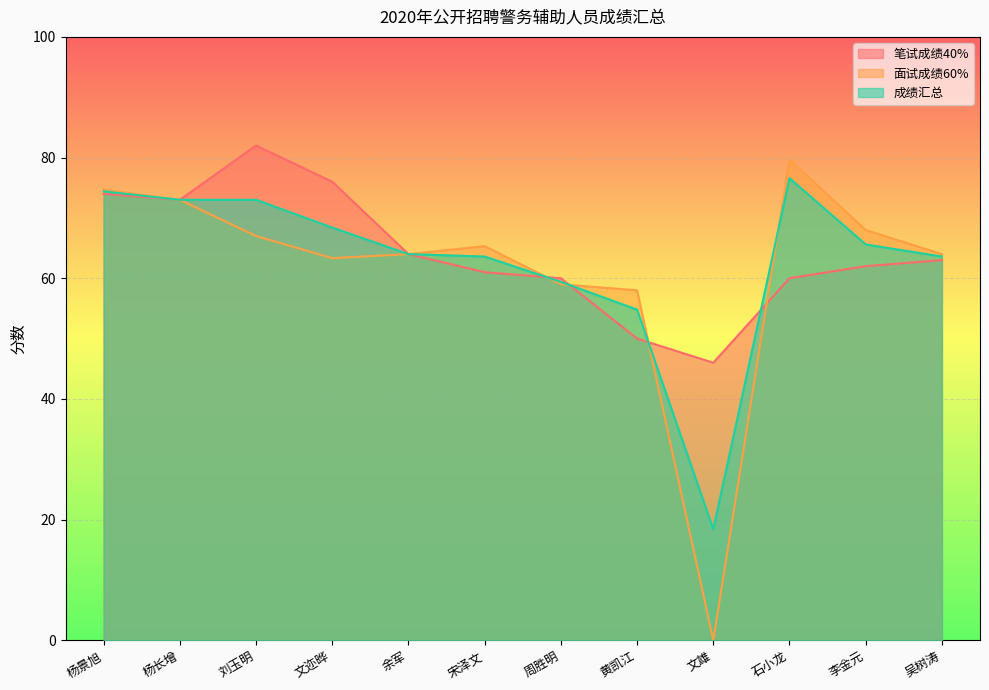

What value does the 面试成绩60% series have at 杨景旭?

74.7